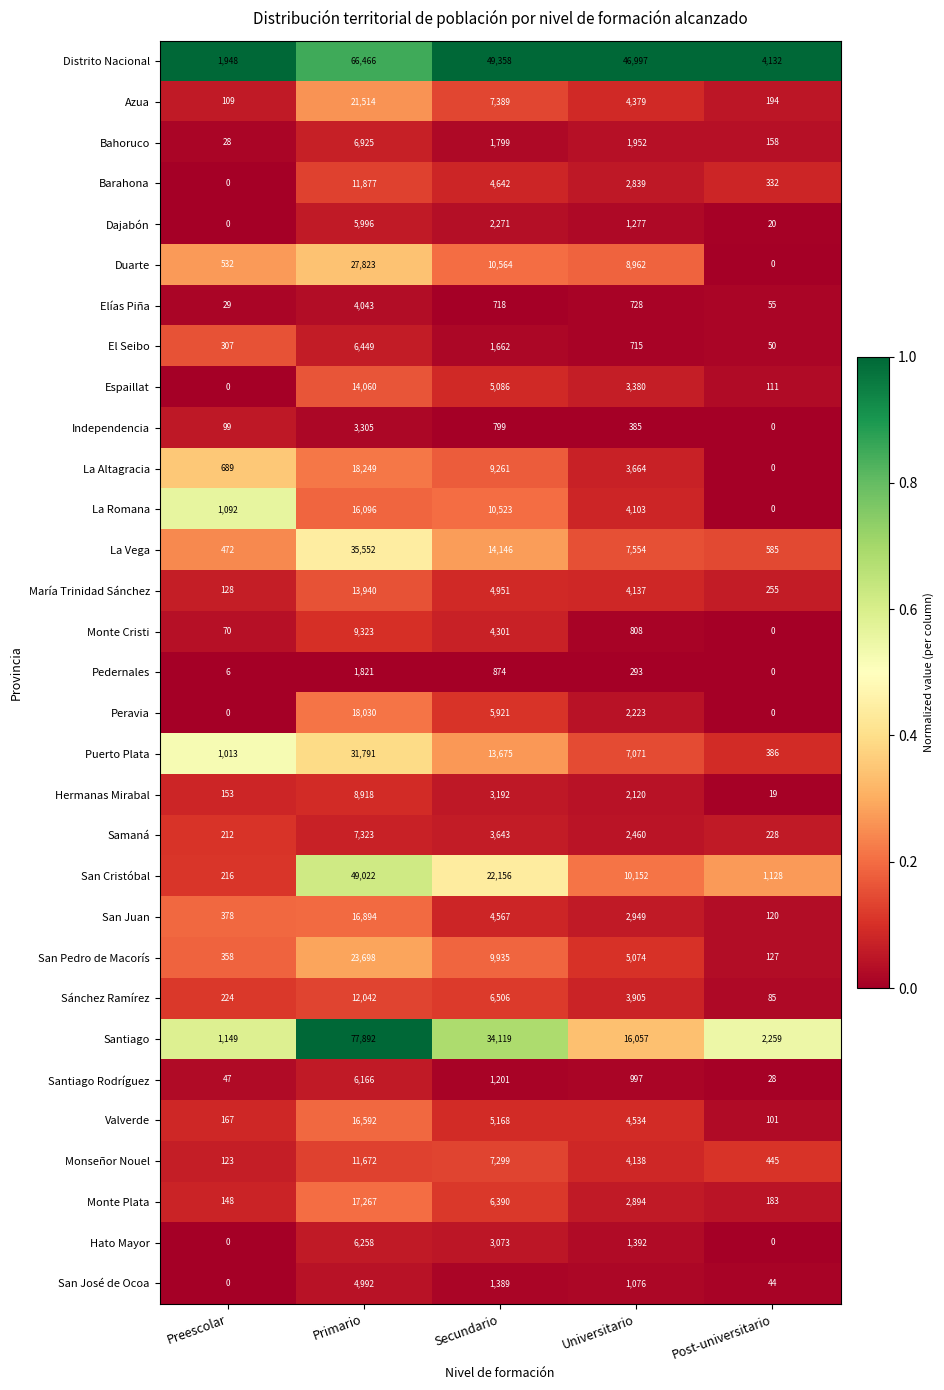

At which label is Elías Piña closest to 2036?

Universitario